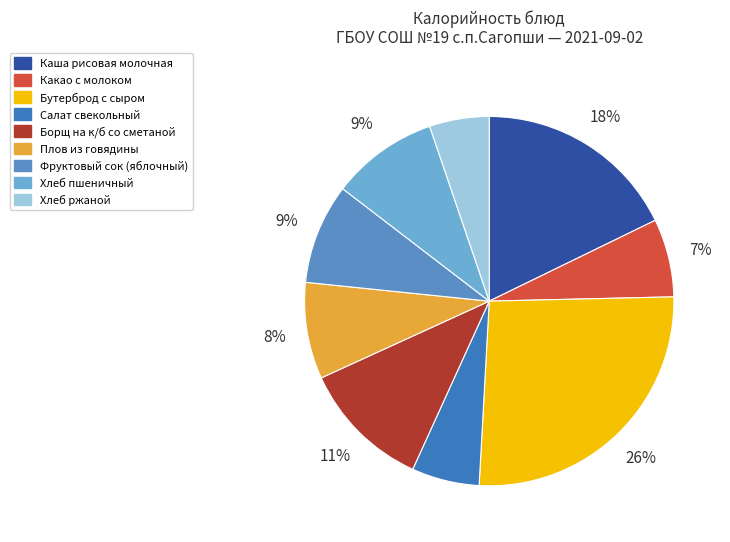

Between Бутерброд с сыром and Салат свекольный, which is larger?

Бутерброд с сыром